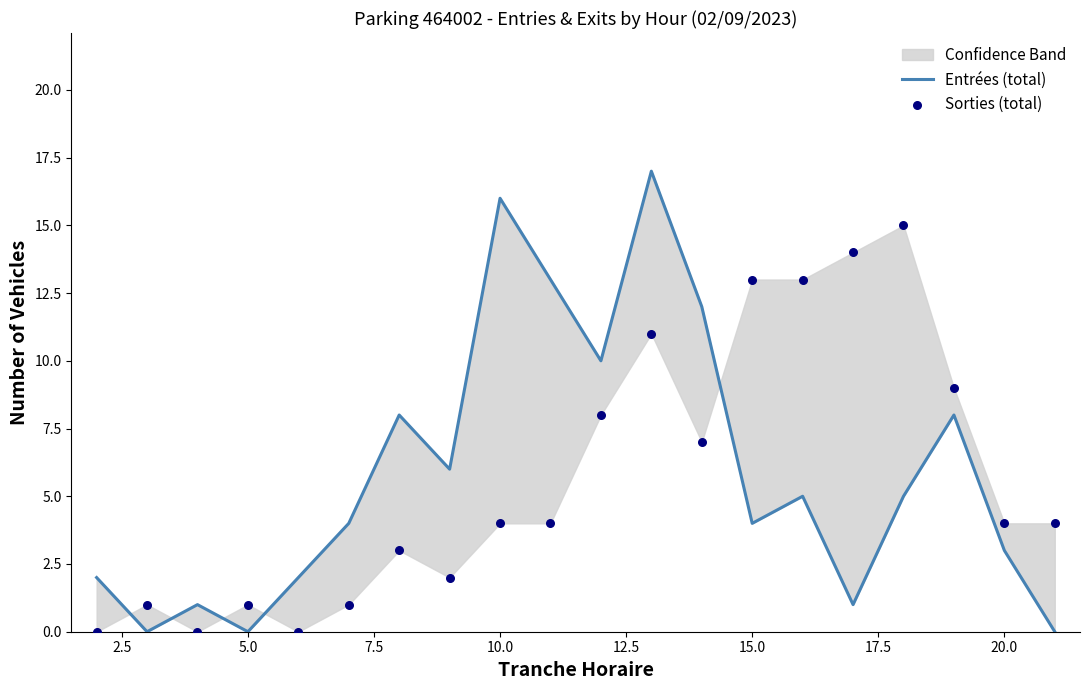

Is the value of Sorties (total) at 5.0 greater than the value of Entrées (total) at 11?

No